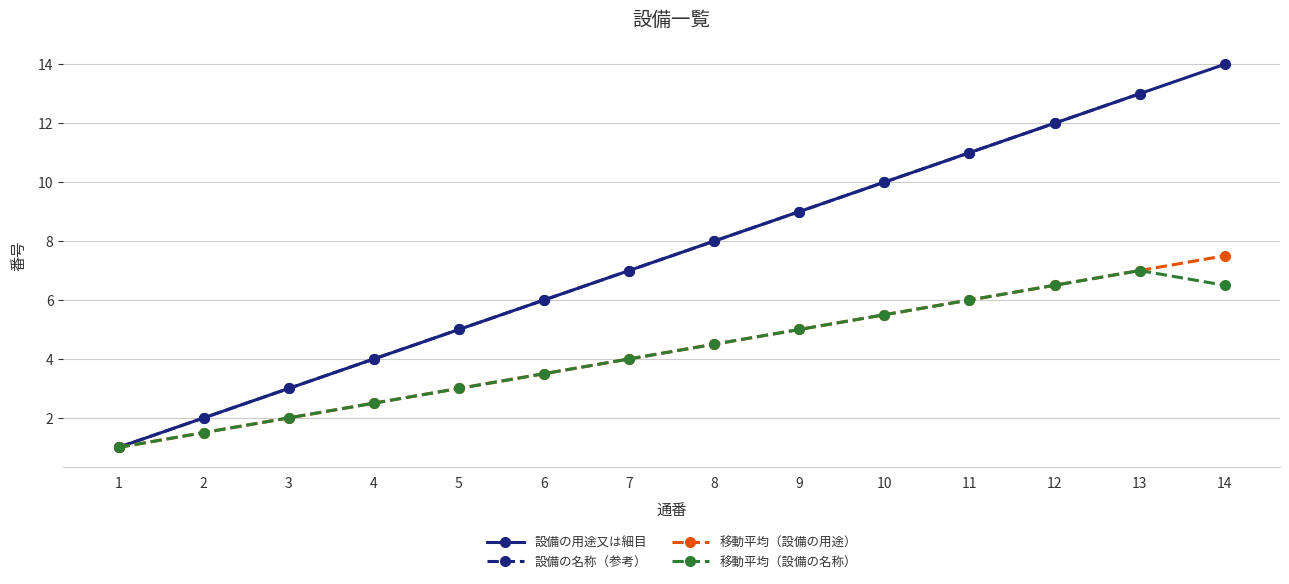

What is the average value?

8